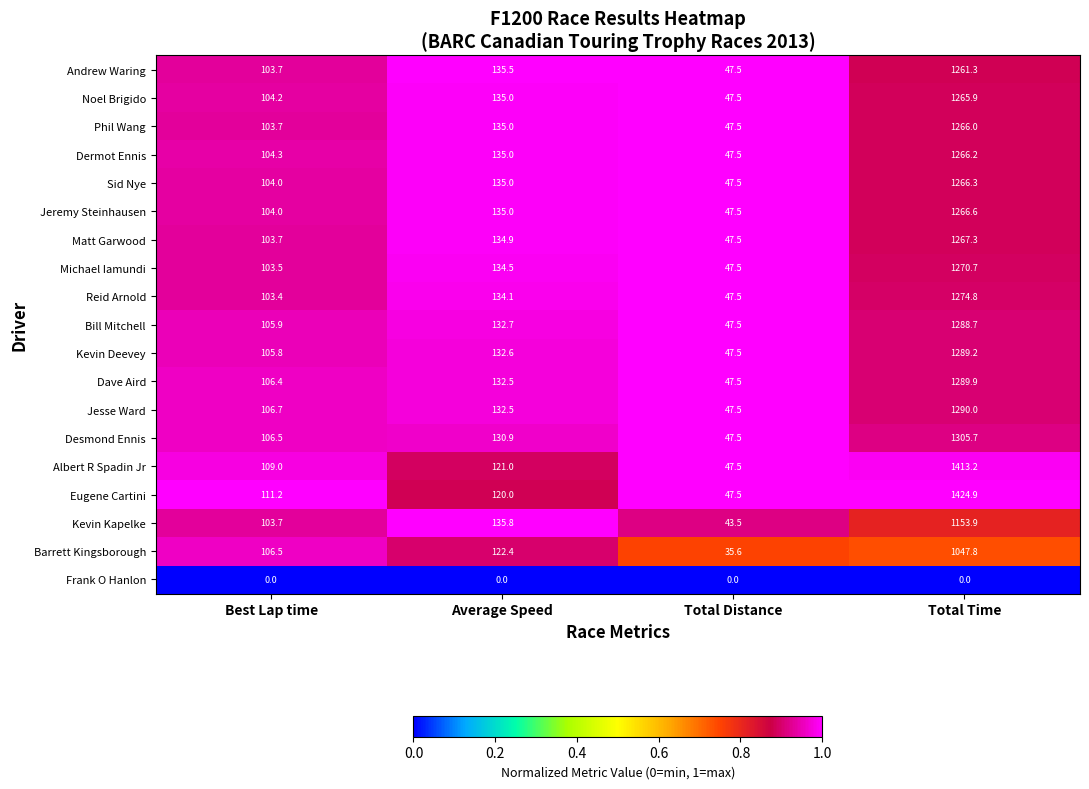

What is the spread (max minus min) of values at Total Time?

1424.9